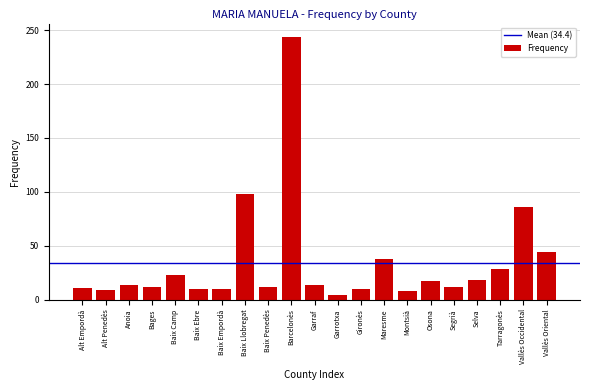

What is the difference between the maximum and minimum values?

240